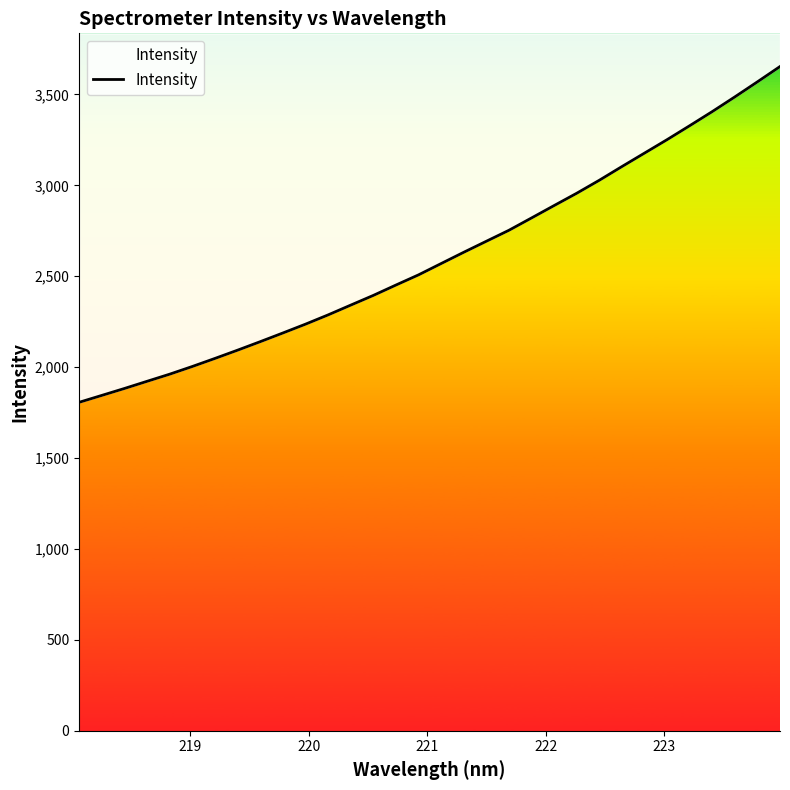

What is the smallest value displayed?

1806.7